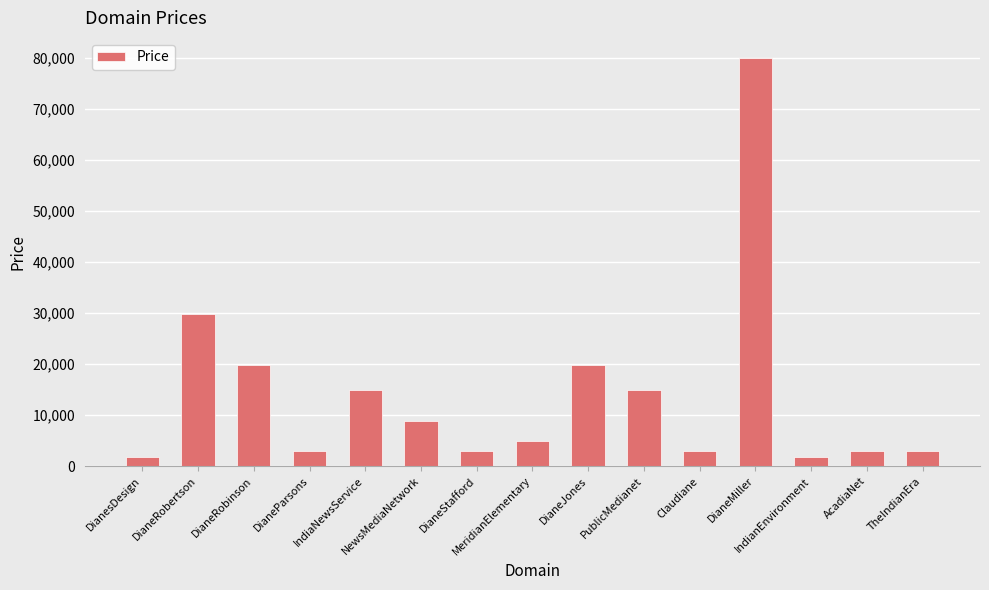

How many data points does each series have?

15